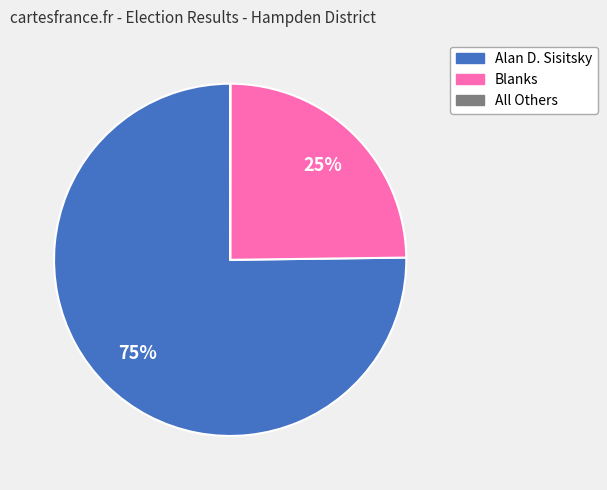

True or false: Alan D. Sisitsky accounts for 83% of the total.

False